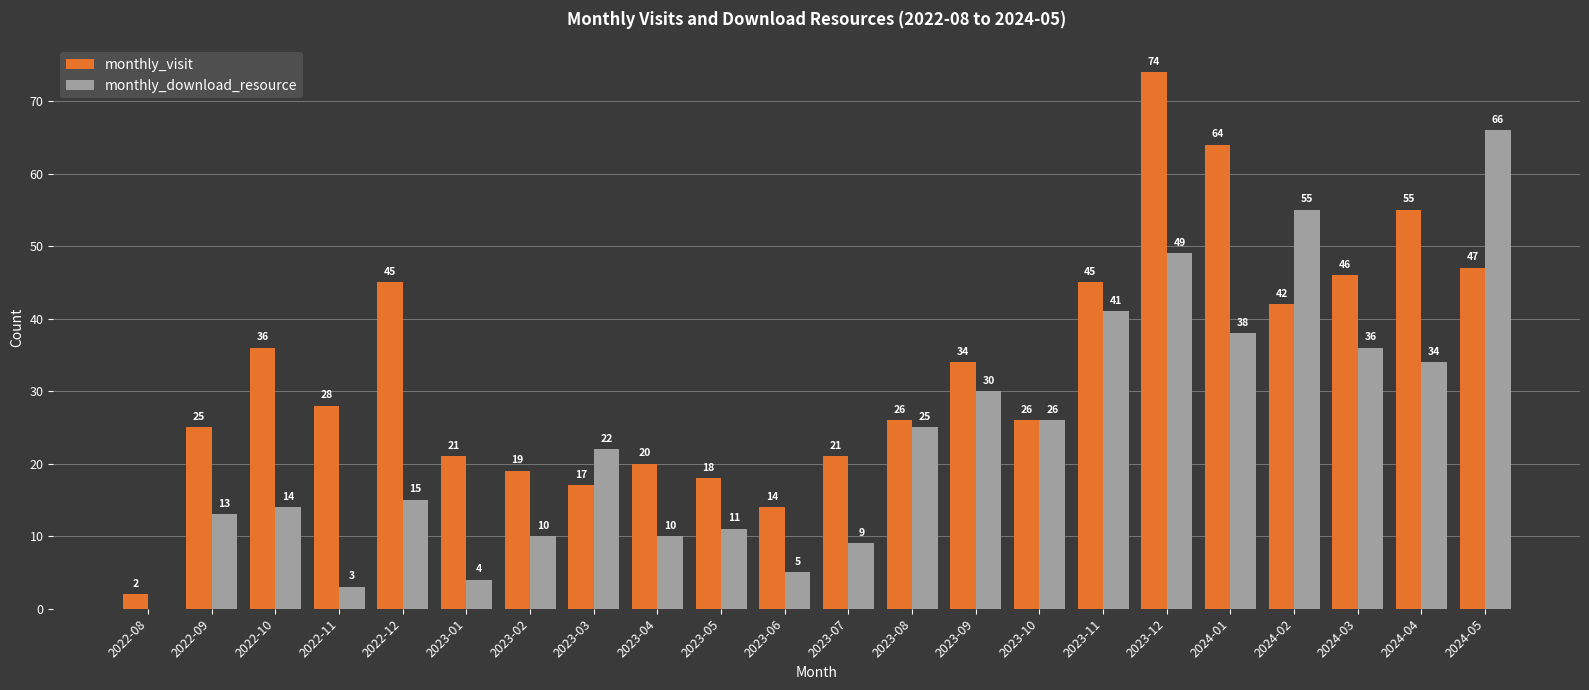

Reading left to right, extract all data points from this chart.

monthly_visit: 2	25	36	28	45	21	19	17	20	18	14	21	26	34	26	45	74	64	42	46	55	47
monthly_download_resource: 0	13	14	3	15	4	10	22	10	11	5	9	25	30	26	41	49	38	55	36	34	66